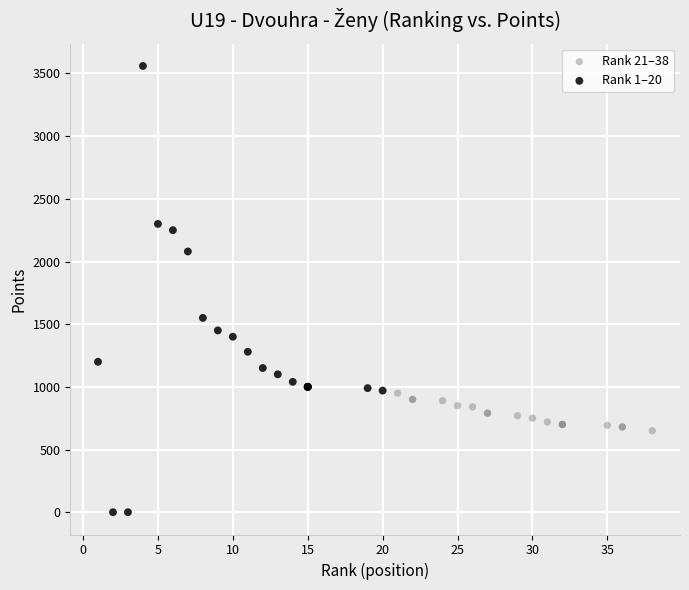

What are all the series names shown in the legend?

Rank 21–38, Rank 1–20